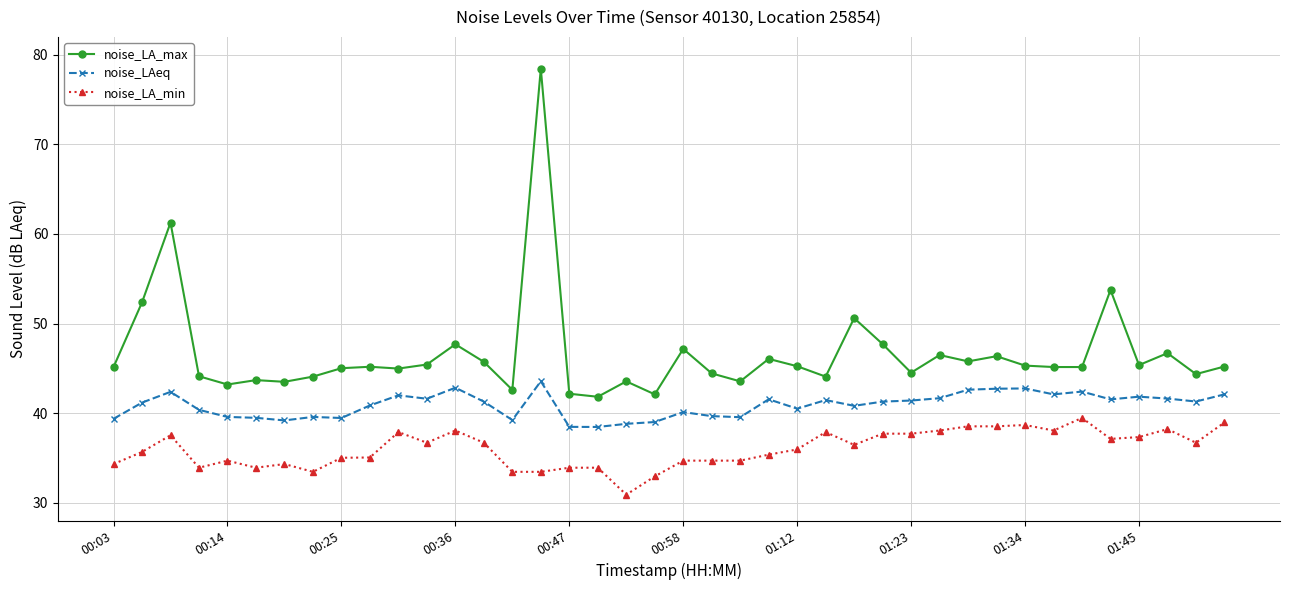

True or false: noise_LA_max has more than 1 points higher than both neighbors.

True